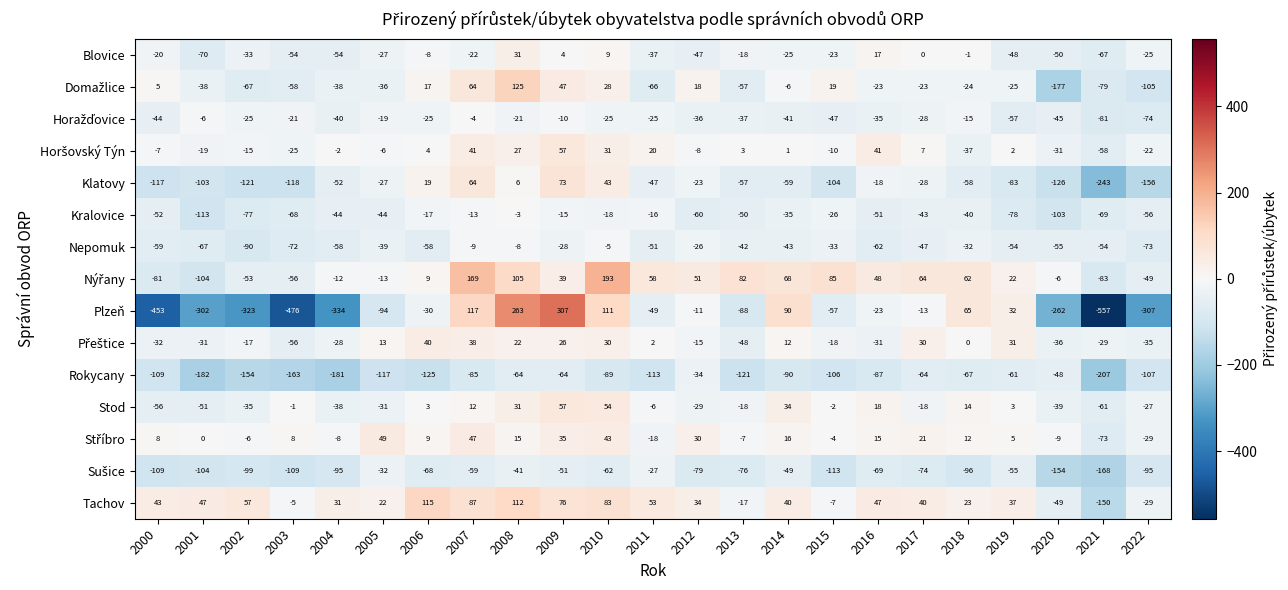

Between 2006 and 2013, which series saw the biggest shift?

Tachov